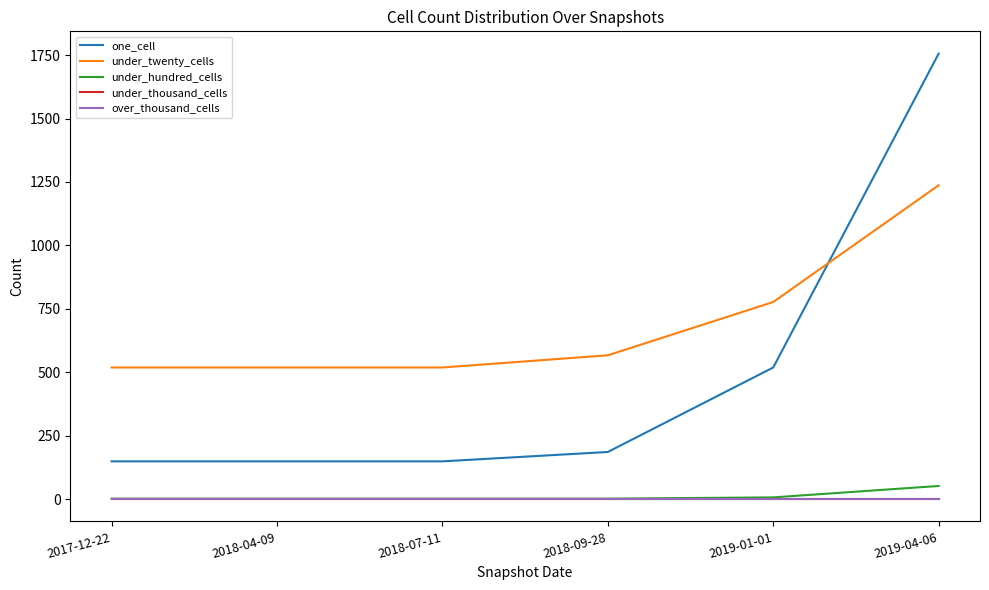

Does the chart display data point markers on the line(s)?

No